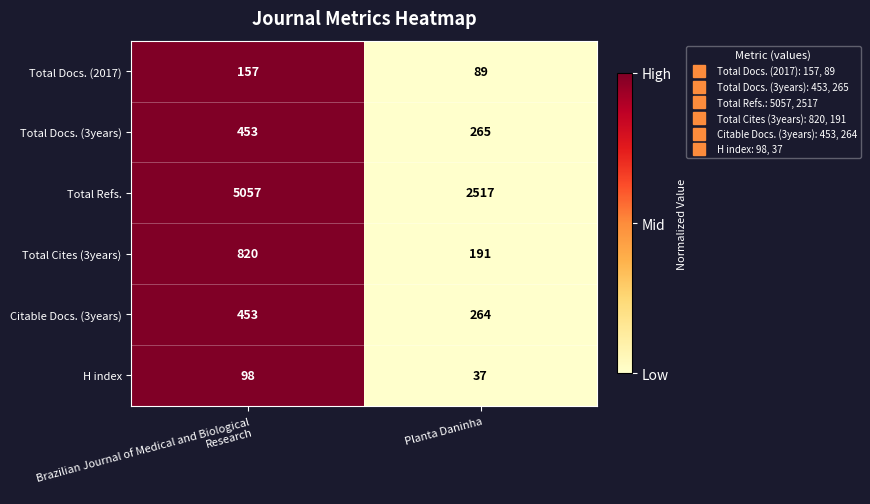

What is the greatest value displayed?

5057